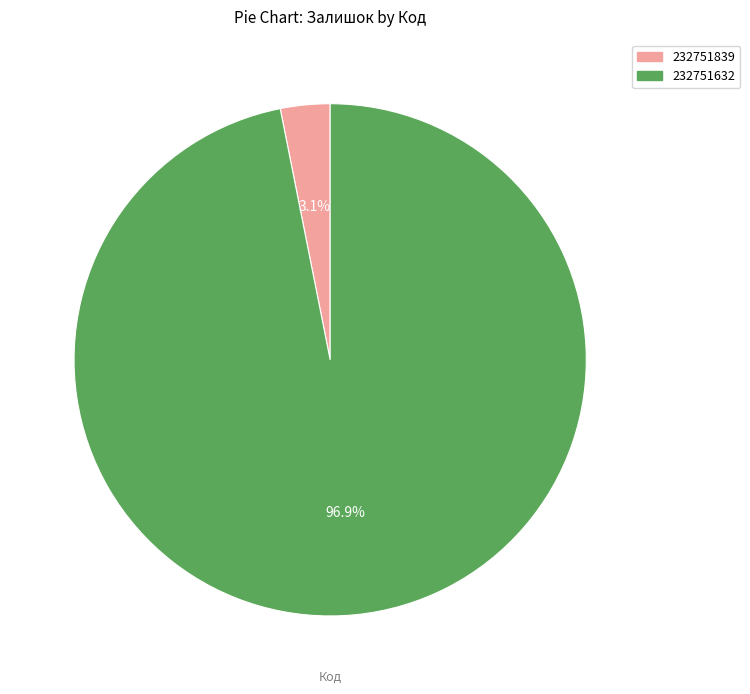

How many slices are in this pie chart?

2